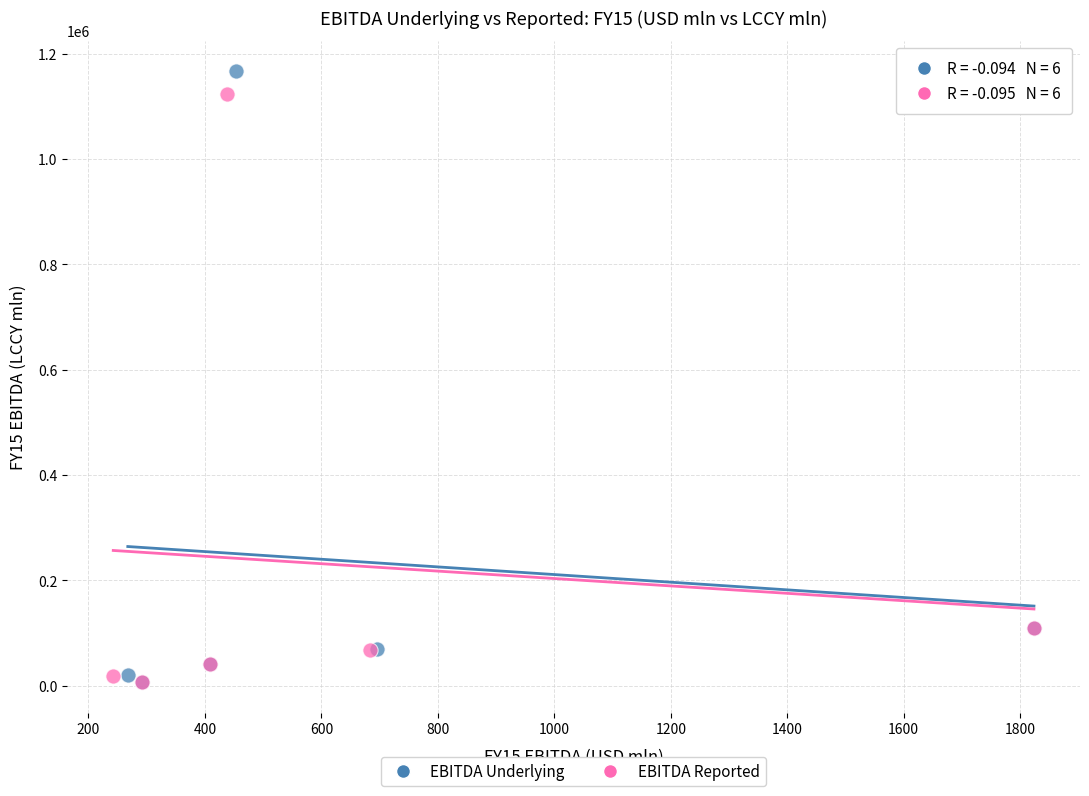

Which series has the largest Y range (max minus min)?

EBITDA Underlying